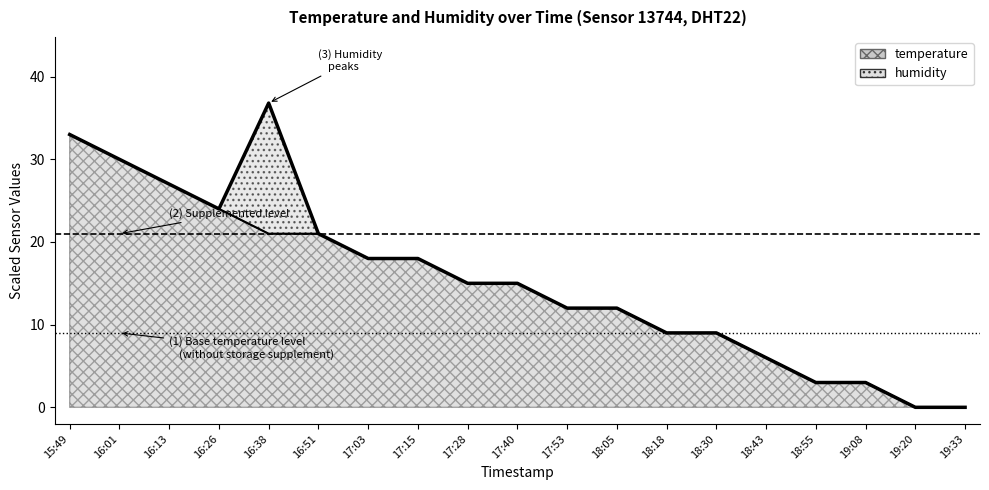

Between 17:28 and 16:26, which is larger?

16:26